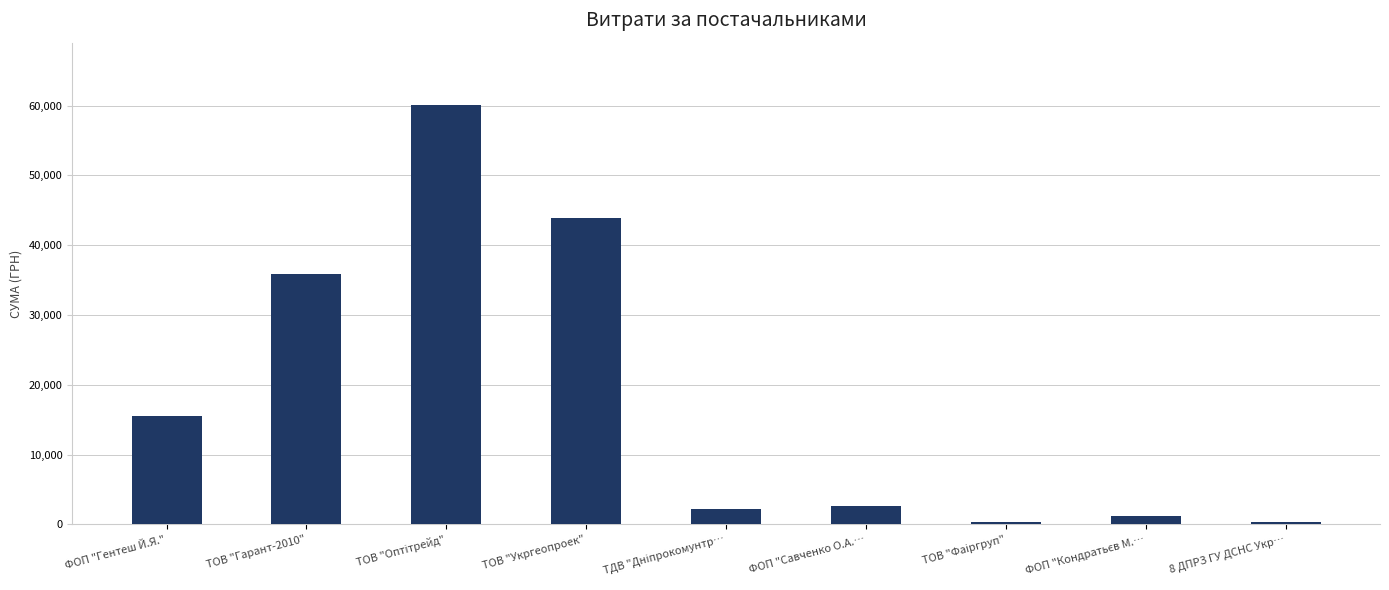

What is the label of the 4th bar from the right?

ФОП "Савченко О.А.…